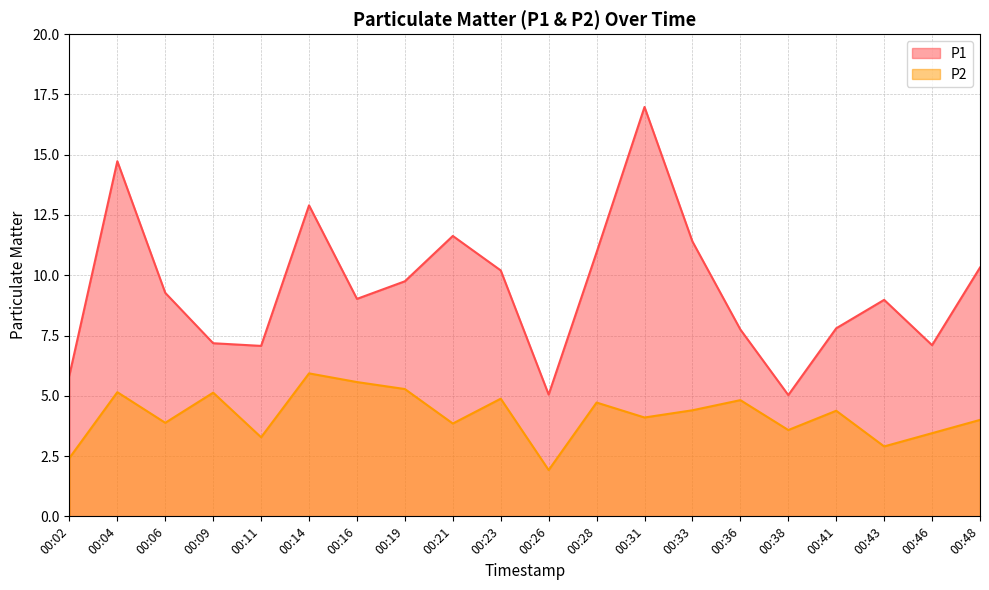

Where does the P1 series first go above 9?

00:04